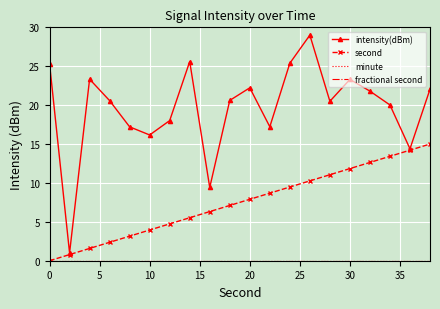

True or false: minute and second cross at least once.

False